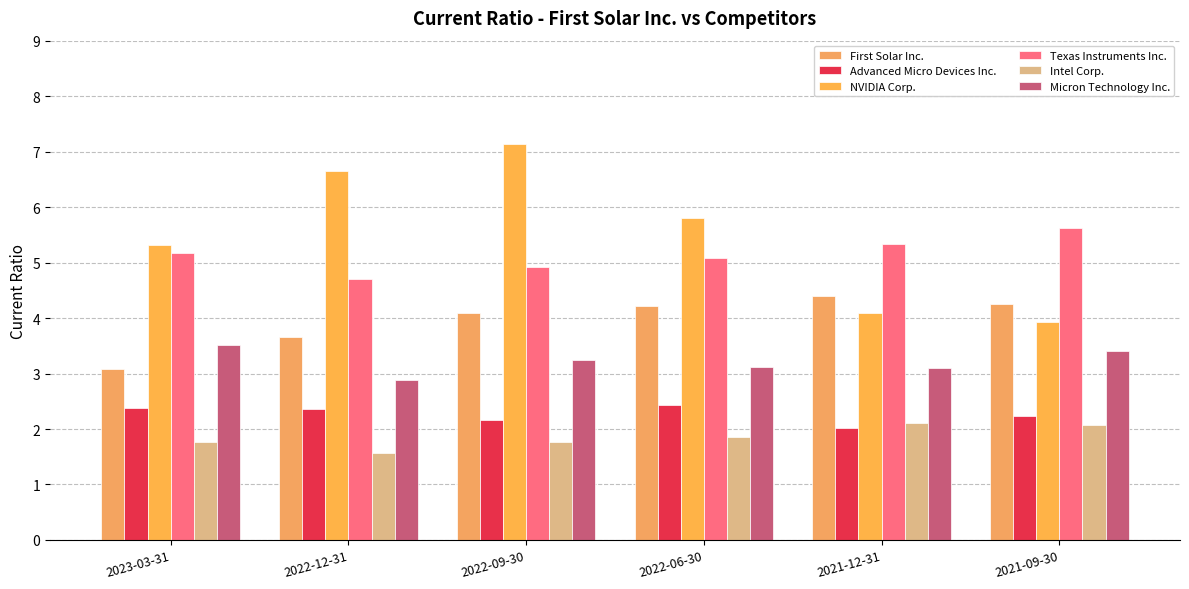

What are all the series names shown in the legend?

First Solar Inc., Advanced Micro Devices Inc., NVIDIA Corp., Texas Instruments Inc., Intel Corp., Micron Technology Inc.